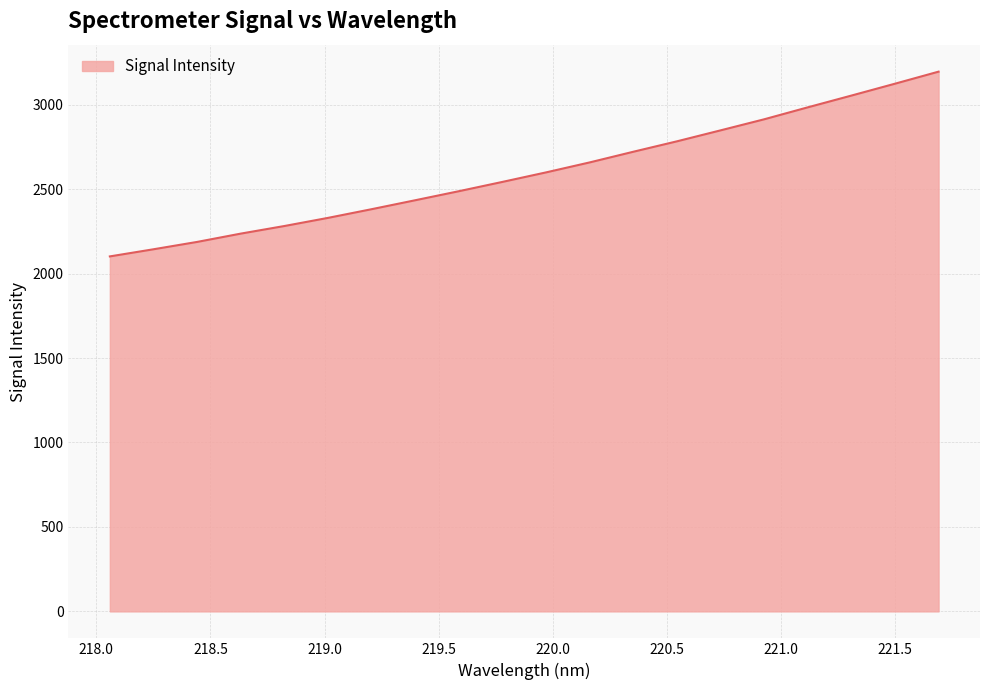

What is the minimum value shown in the chart?

2101.7